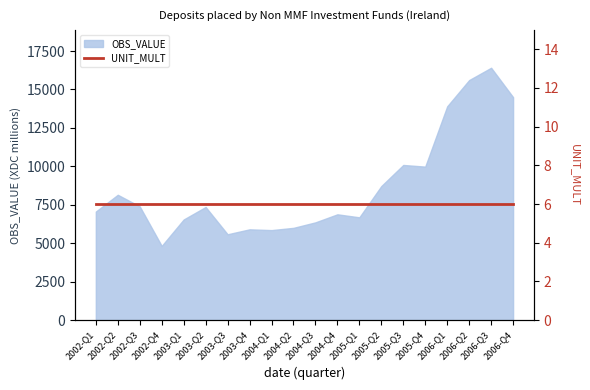

Where is the first local maximum?

2002-Q2